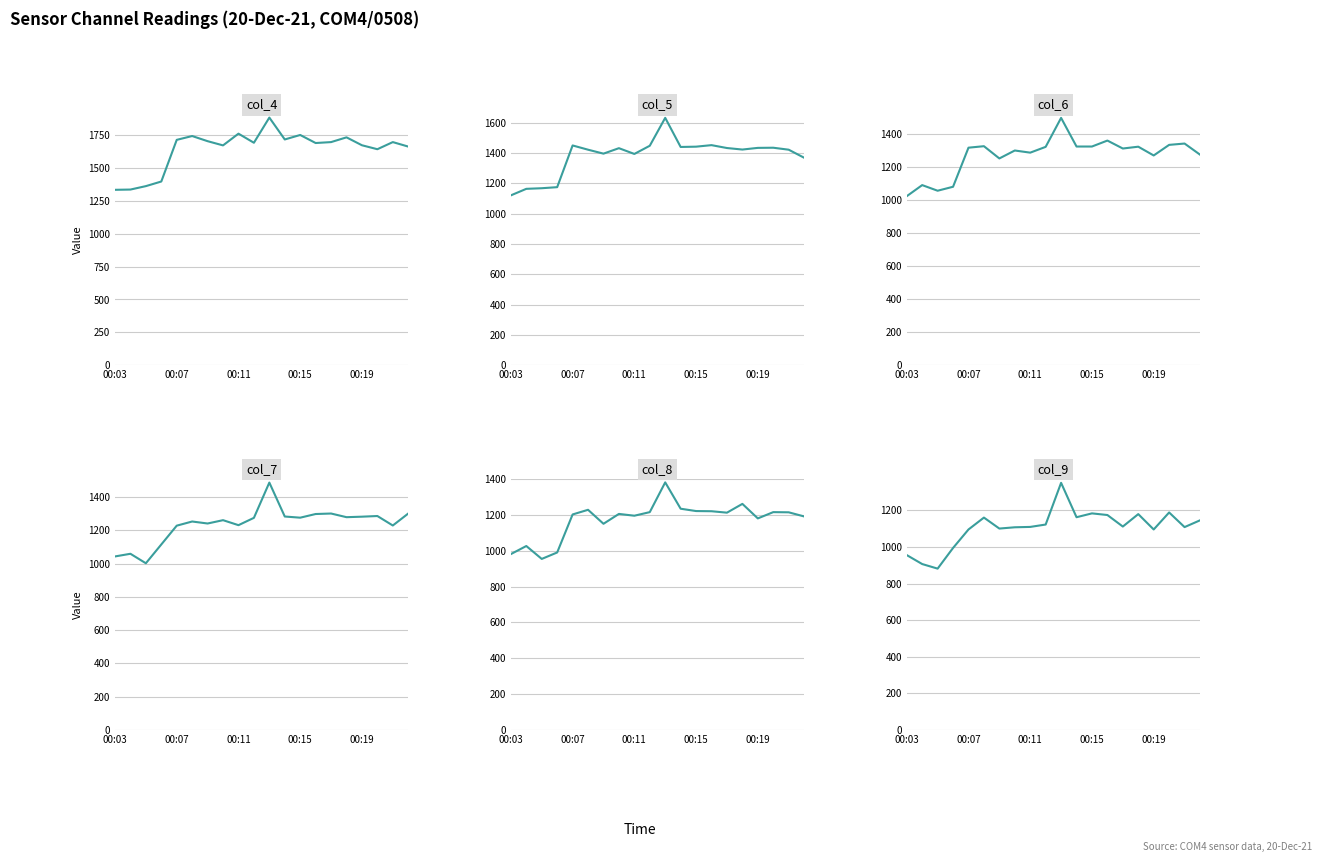

At which category is the sum across all series the highest?

10